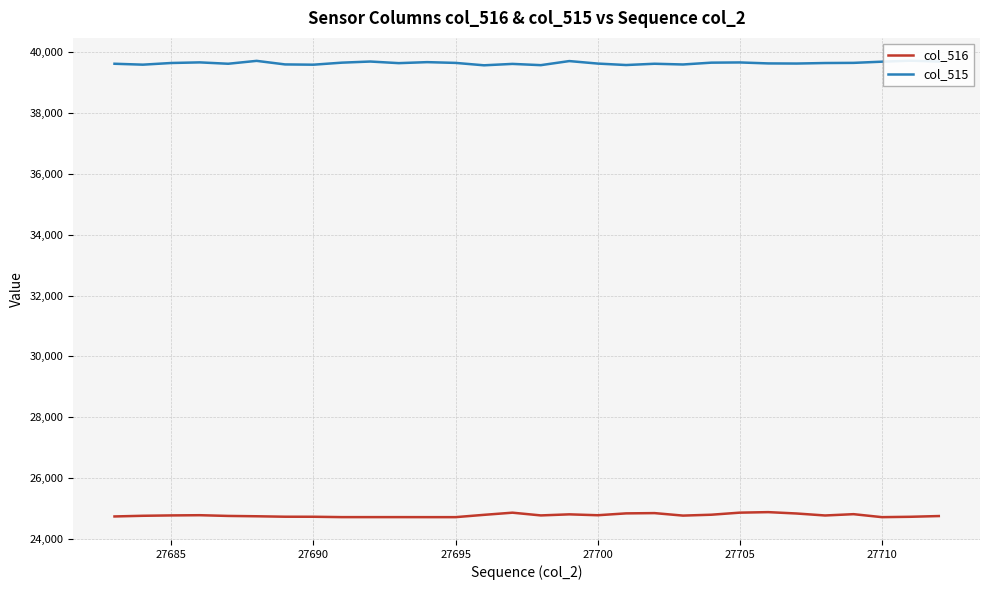

What is the lowest value of the col_516 series?

24712